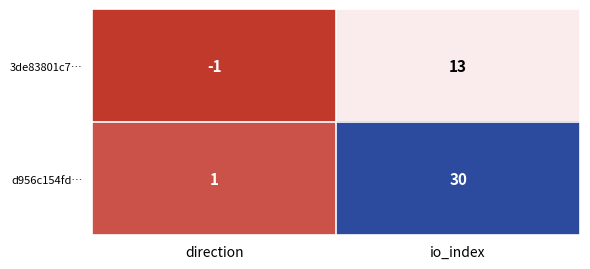

Reading left to right, list all the values displayed in this chart.

3de83801c7…: -1	13
d956c154fd…: 1	30